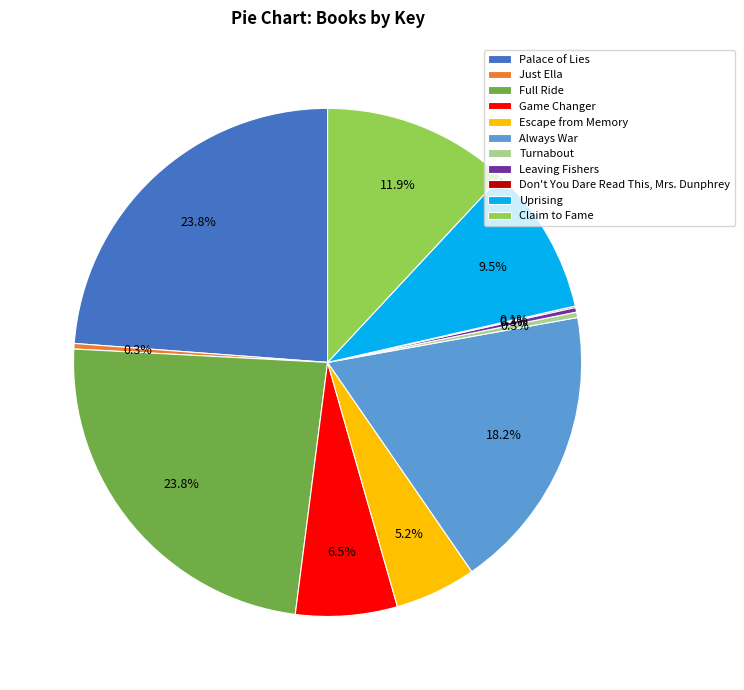

Does Uprising represent more than half of the total?

No